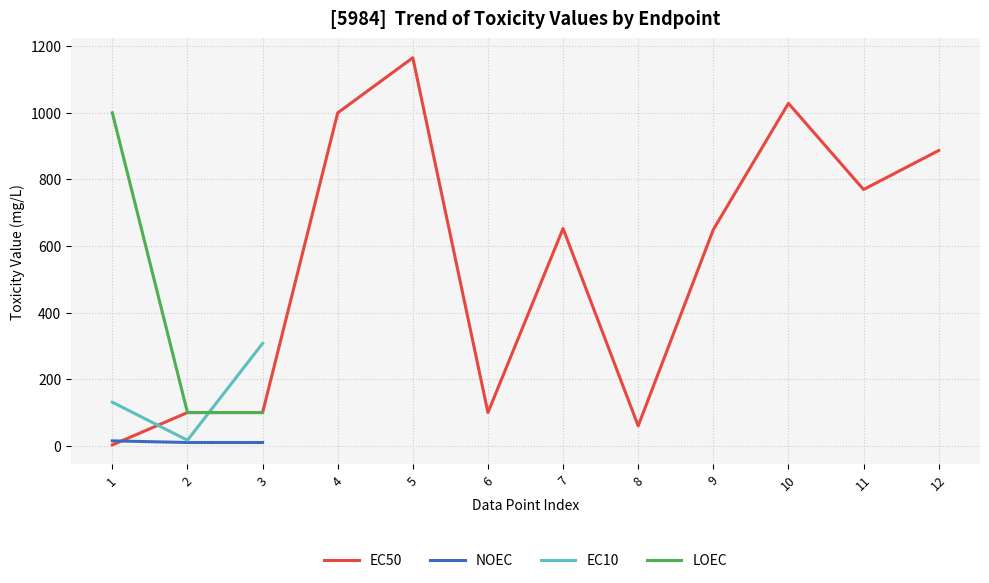

How many interior local valleys does the EC10 series have?

1